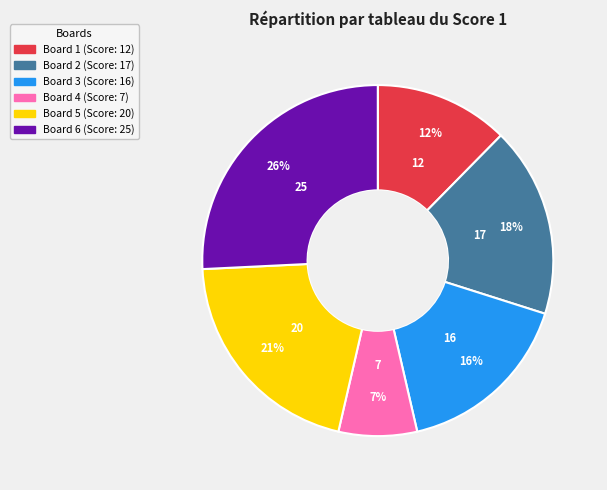

What percentage is the Board 4 slice, to the nearest percent?

7%